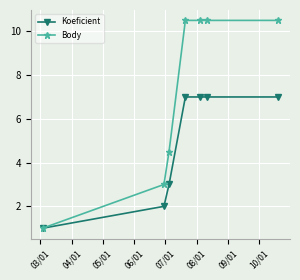

Which series has the largest total across all categories?

Body